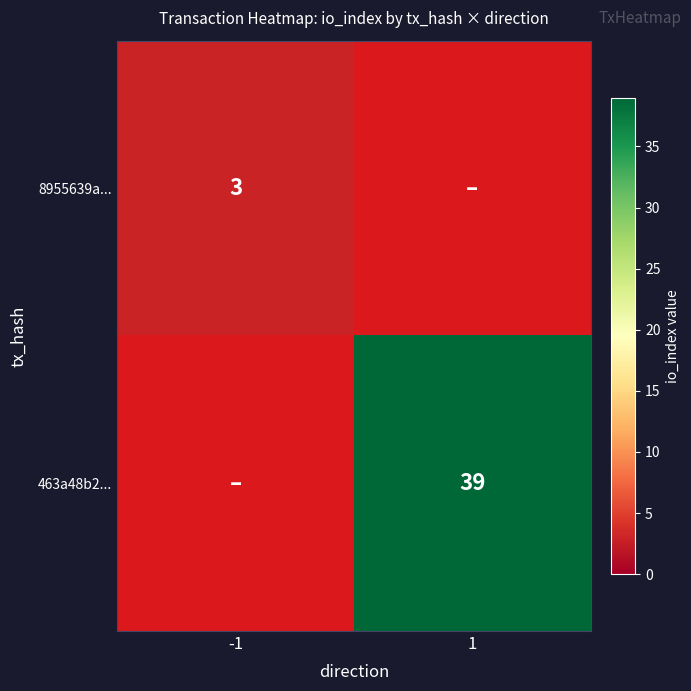

At how many categories does at least one series exceed 10?

1